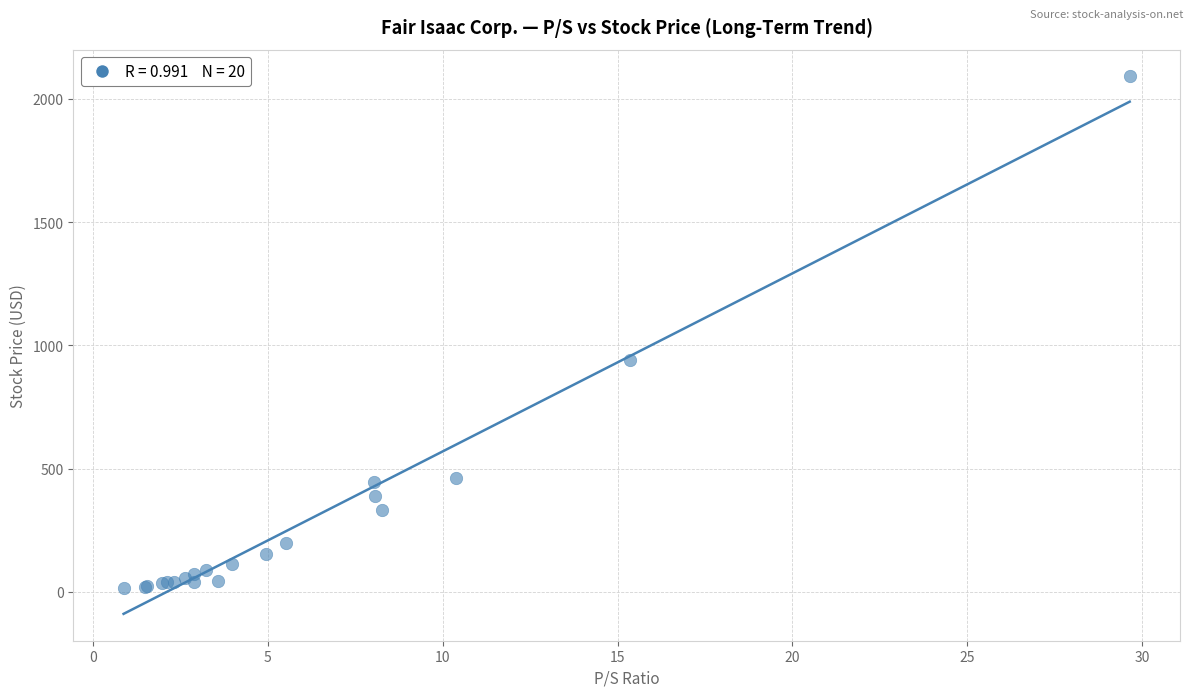

What Y value in the scatter plot is closest to 1052?

940.4